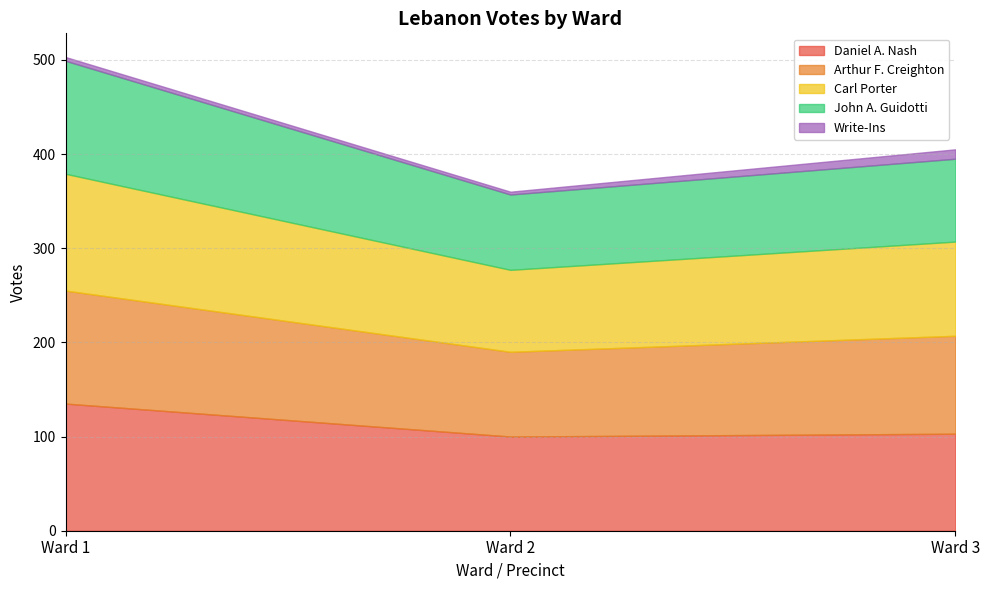

How many values in the John A. Guidotti series exceed 88?

1